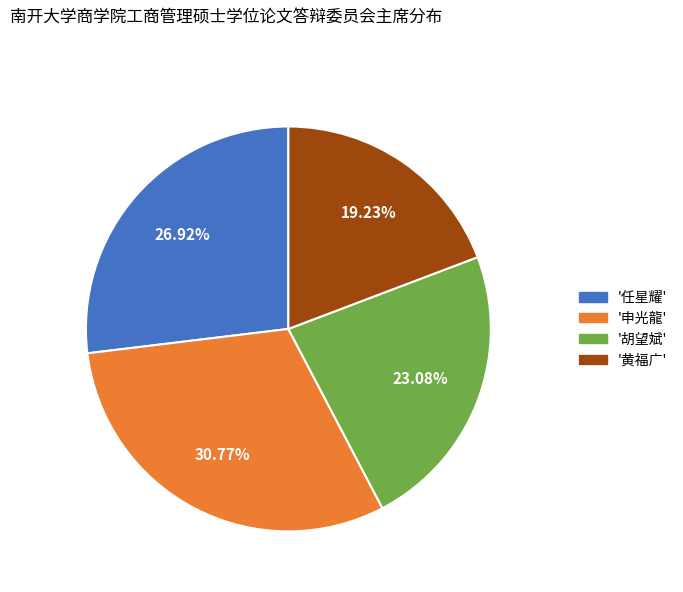

Is there any slice that represents more than half of the pie?

No